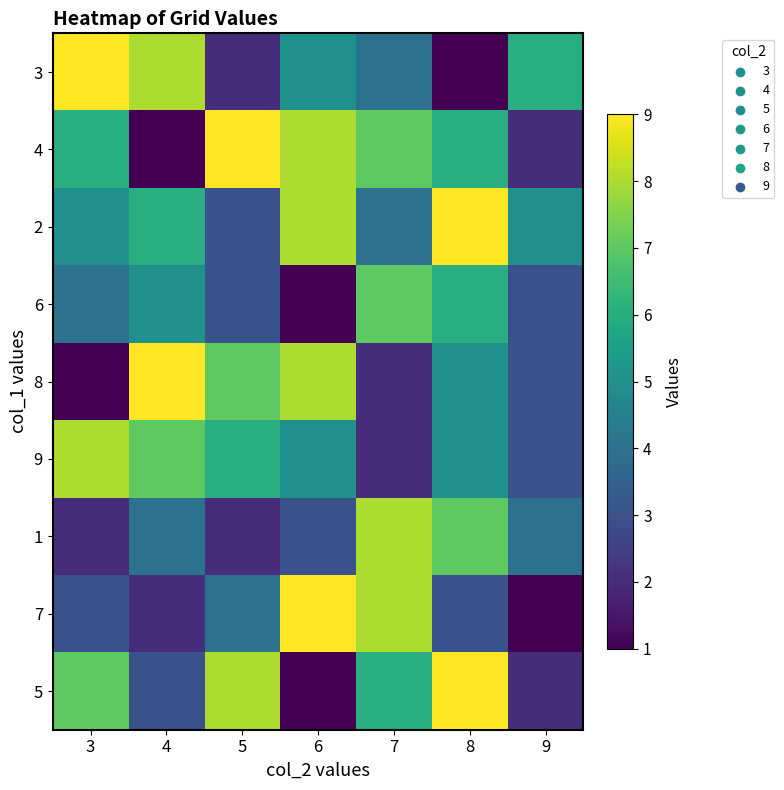

At which category does the chart reach its peak across all series?

3